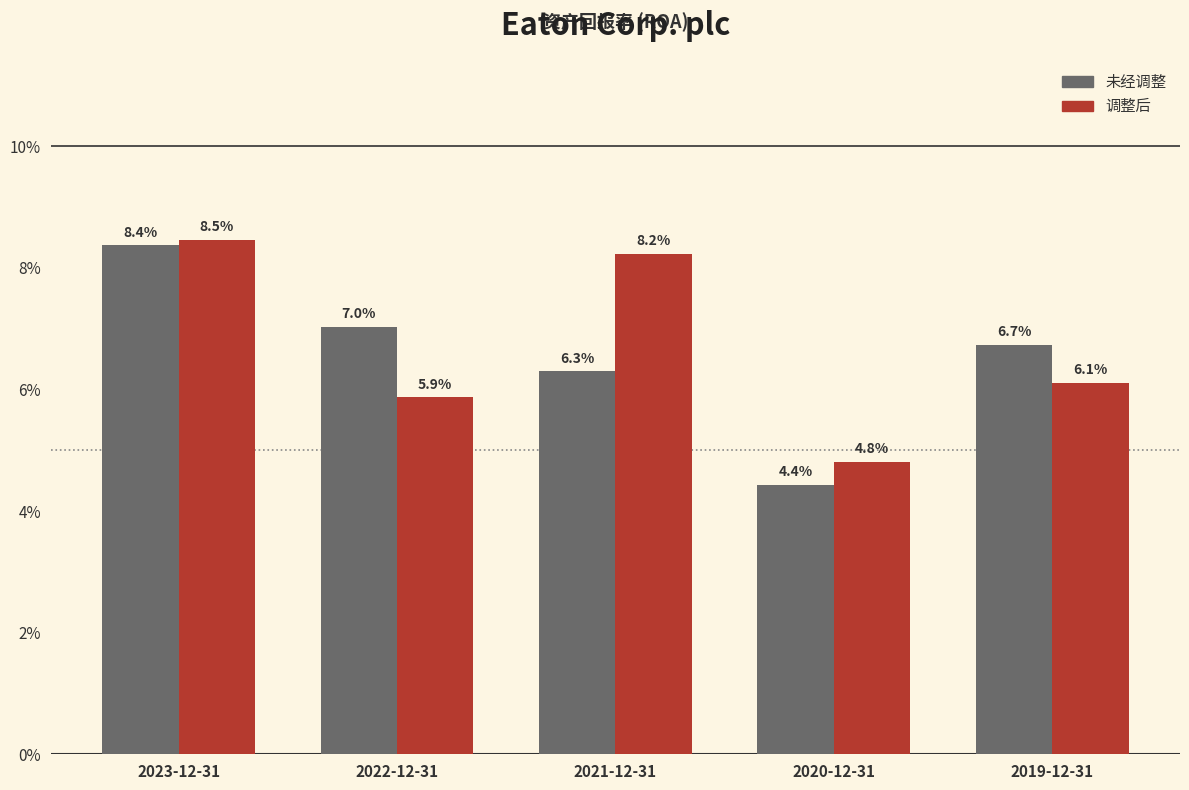

What is the label of the 2nd bar from the left?

2022-12-31